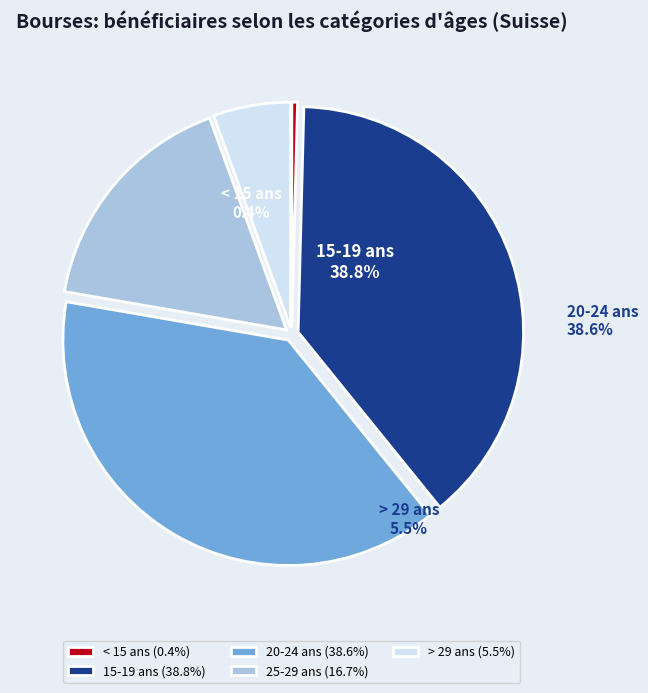

How many segments does this pie chart have?

5